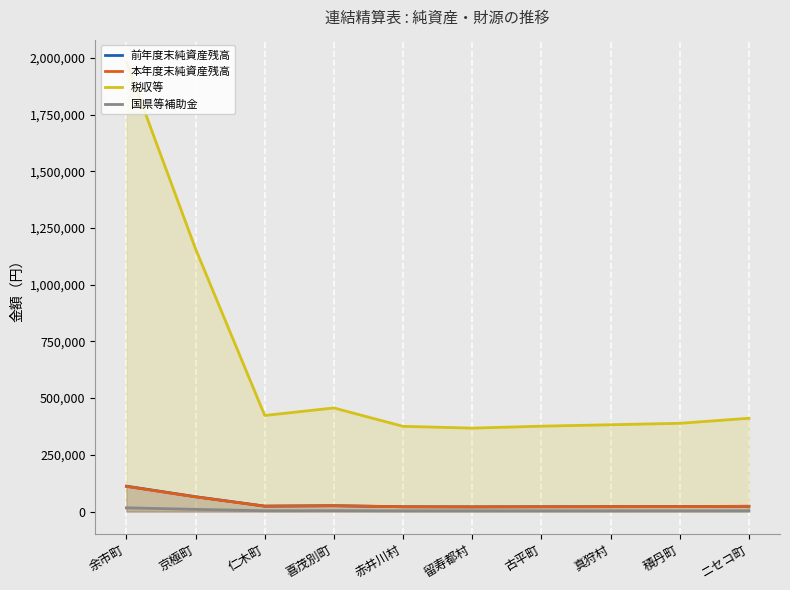

The 本年度末純資産残高 series shows 23974 at 京極町. True or false?

False